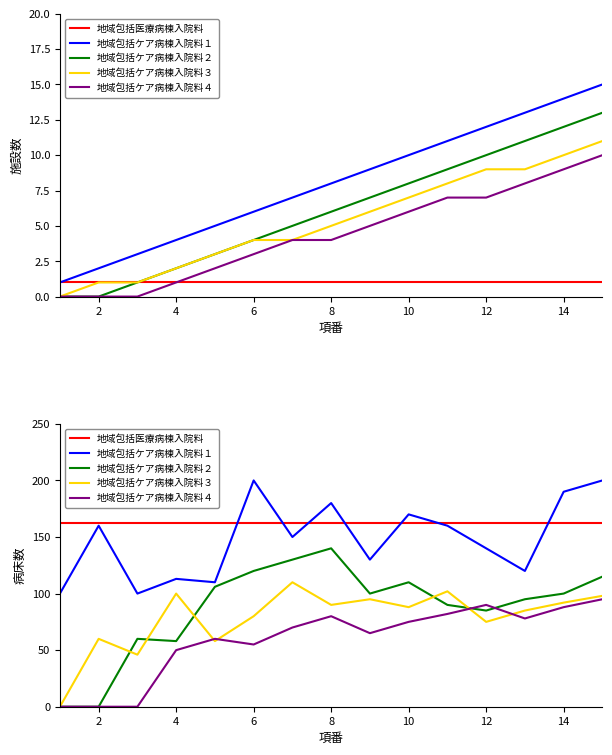

The 地域包括医療病棟入院料 series shows 162 at 8. True or false?

True